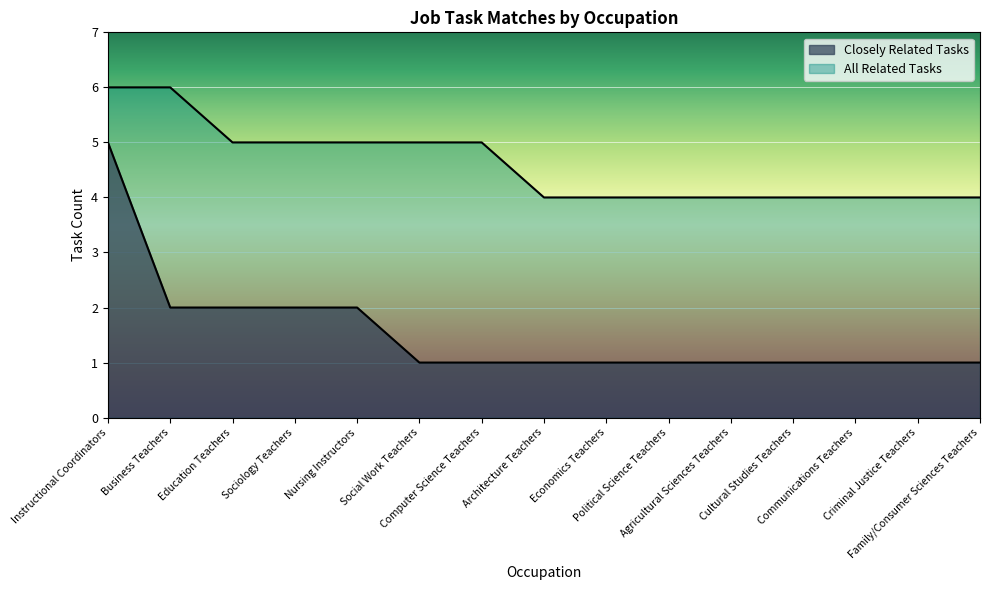

Which series has the widest spread of values?

Closely Related Tasks